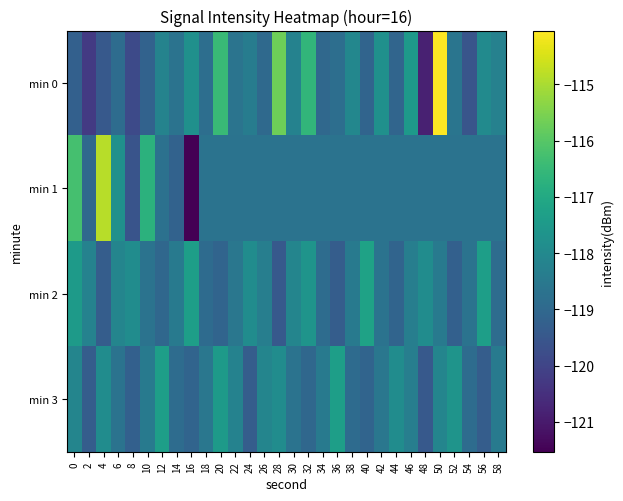

Which series changed the most between 26 and 30?

min 0